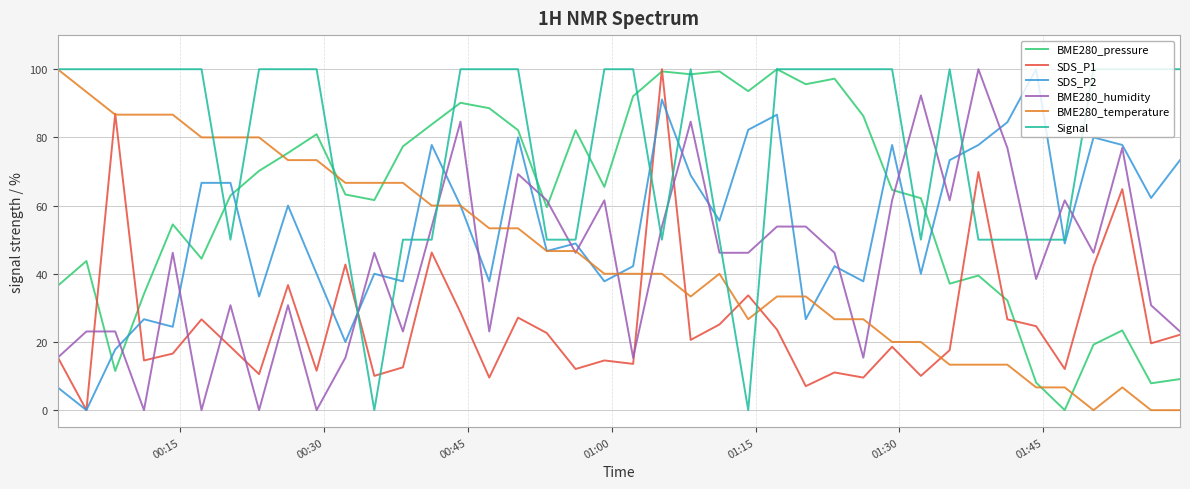

Which series has the largest total across all categories?

Signal